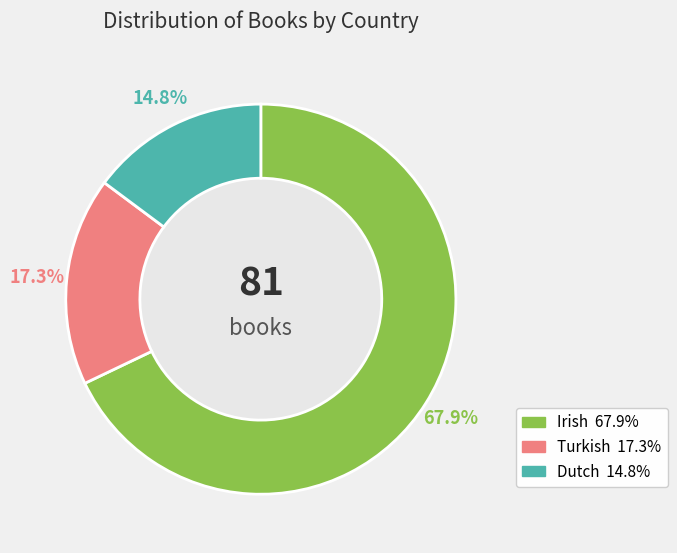

Count the number of slices in the pie.

3